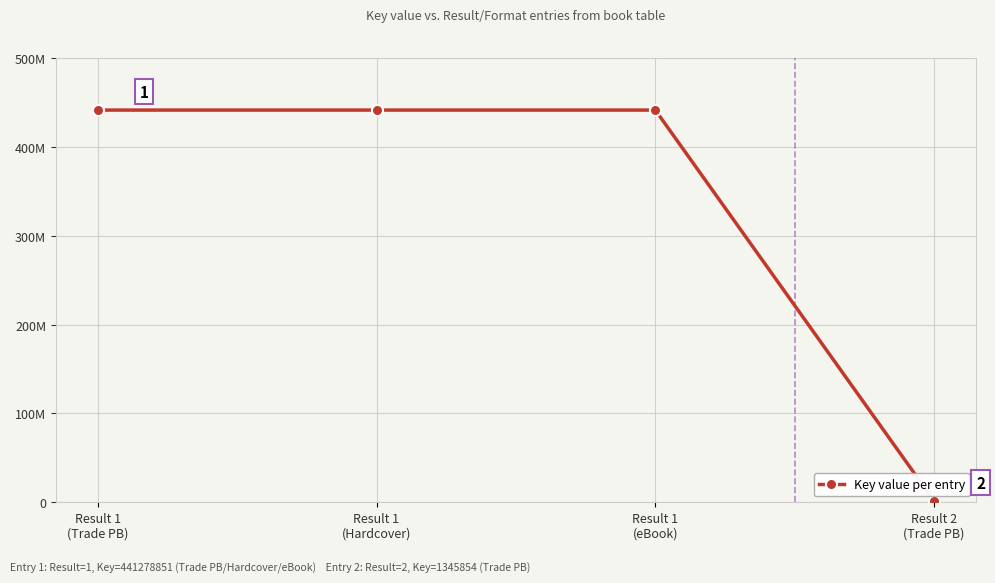

Is this an area chart (filled region under the line)?

No